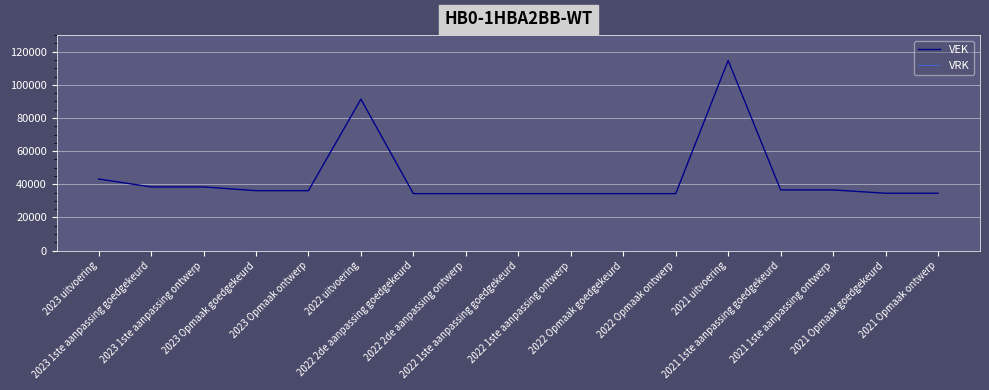

What is the difference between the maximum and minimum values in the VEK series?

80352